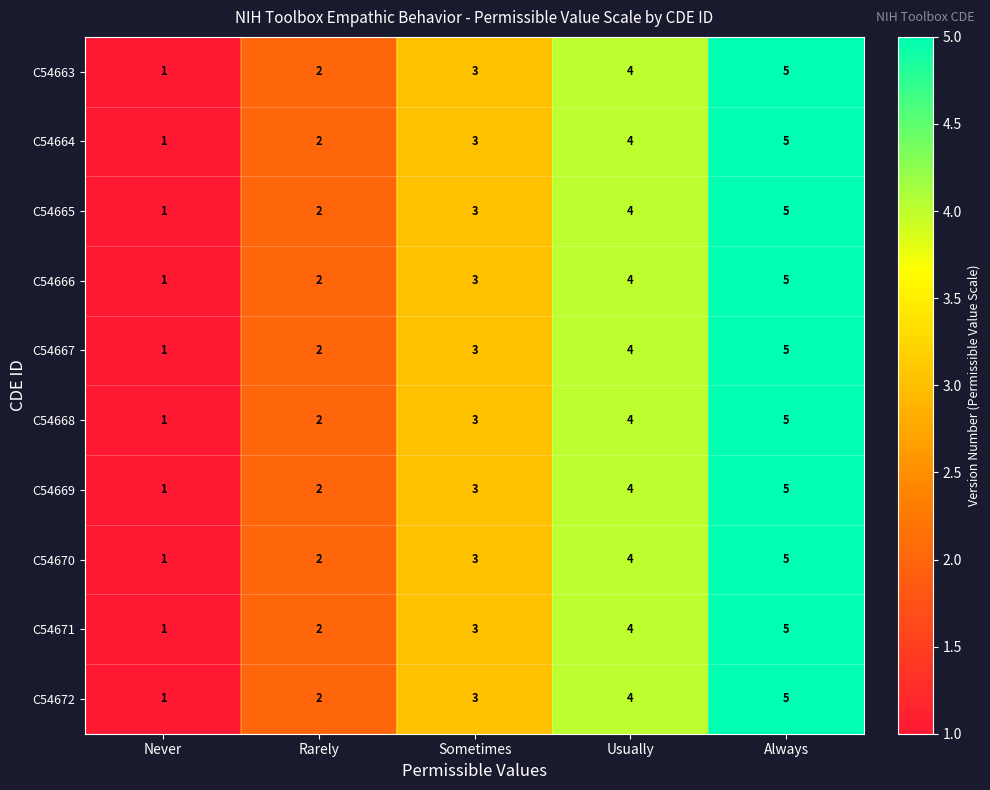

At which category is the sum across all series the highest?

Always